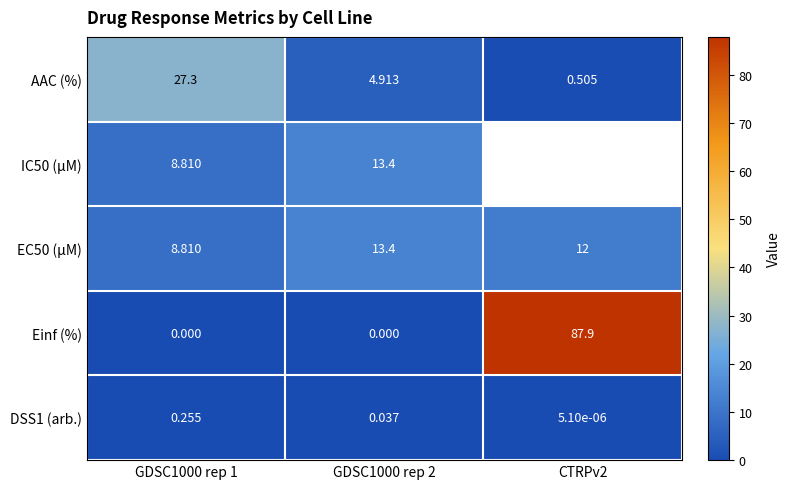

Between GDSC1000 rep 1 and GDSC1000 rep 2, which series saw the biggest shift?

AAC (%)